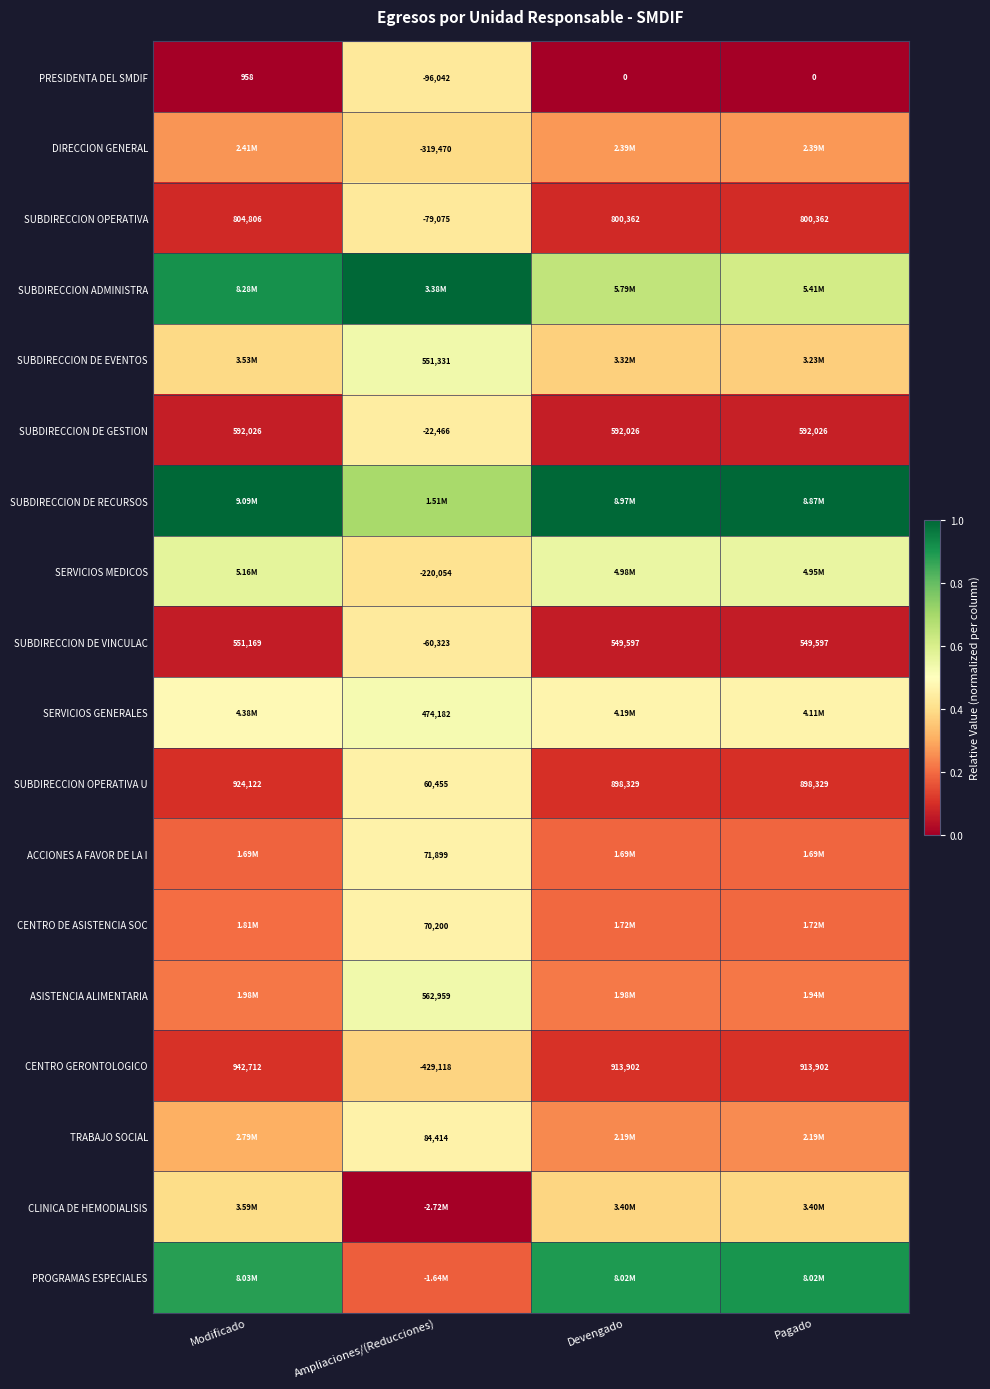

How many data points does each series have?

4